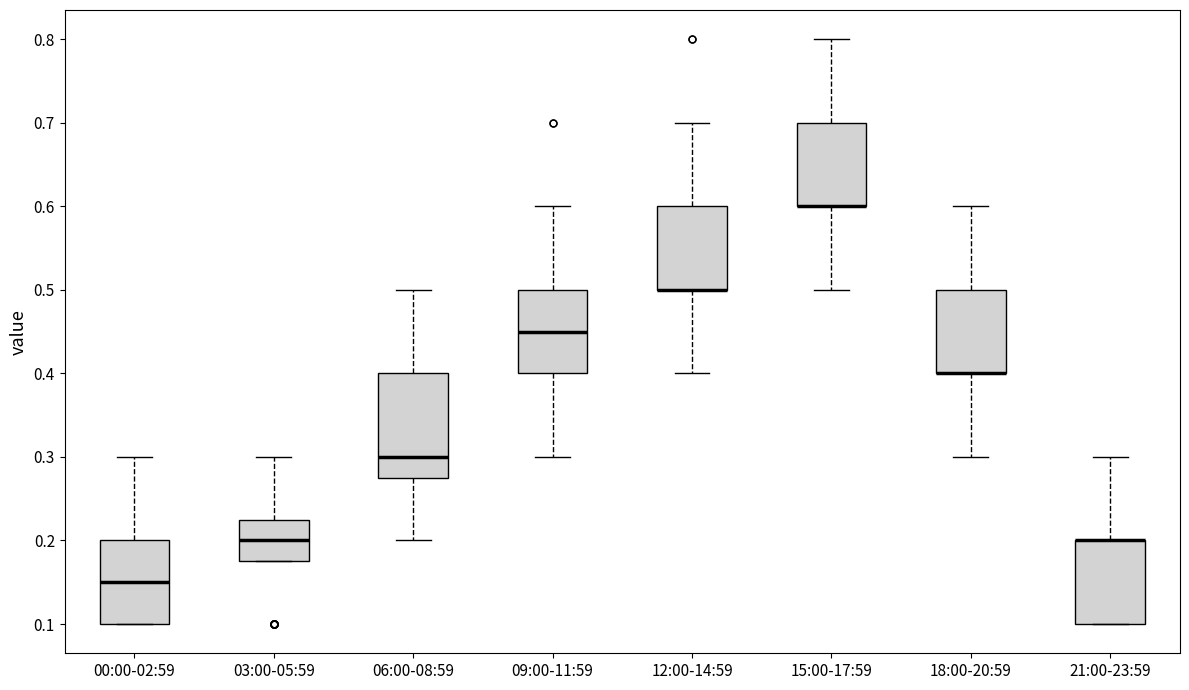

Reading left to right, read every box against the y-axis: the position of its median line, the range the box covers, and the ends of its whiskers. The values are not printed on the chart, so give them approximately, as read against the axis.

00:00-02:59: median 0.15, box 0.10 to 0.20, whiskers 0.10 to 0.30
03:00-05:59: median 0.20, box 0.18 to 0.23, whiskers 0.18 to 0.30
06:00-08:59: median 0.30, box 0.28 to 0.40, whiskers 0.20 to 0.50
09:00-11:59: median 0.45, box 0.40 to 0.50, whiskers 0.30 to 0.60
12:00-14:59: median 0.50 (drawn on the box's lower edge), box 0.50 to 0.60, whiskers 0.40 to 0.70
15:00-17:59: median 0.60 (drawn on the box's lower edge), box 0.60 to 0.70, whiskers 0.50 to 0.80
18:00-20:59: median 0.40 (drawn on the box's lower edge), box 0.40 to 0.50, whiskers 0.30 to 0.60
21:00-23:59: median 0.20 (drawn on the box's upper edge), box 0.10 to 0.20, whiskers 0.10 to 0.30